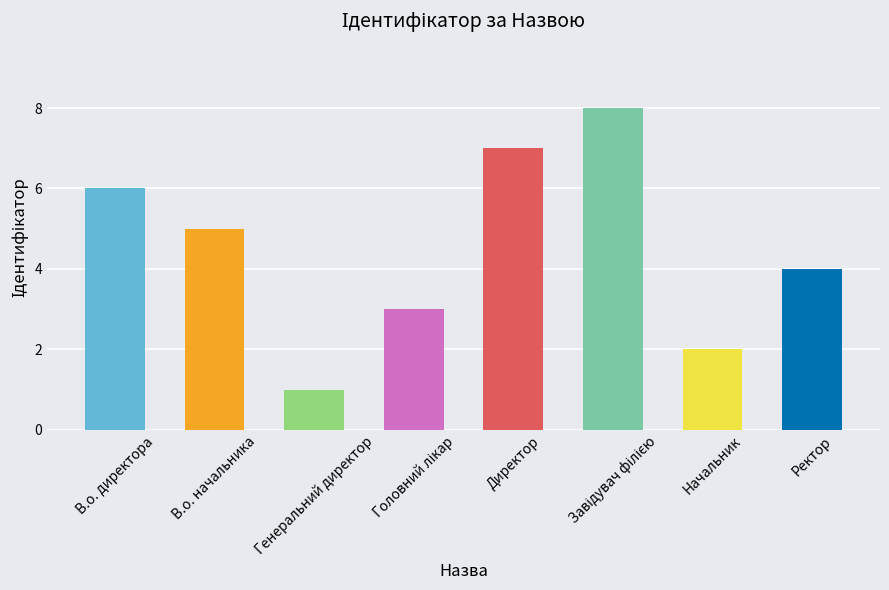

How many values are below 5?

4